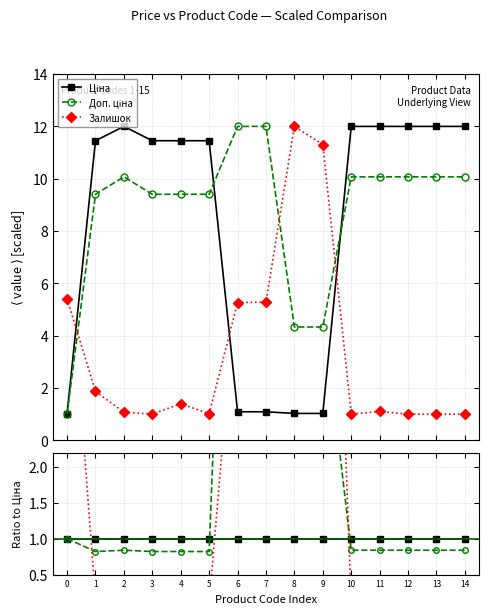

Is this an area chart (filled region under the line)?

No